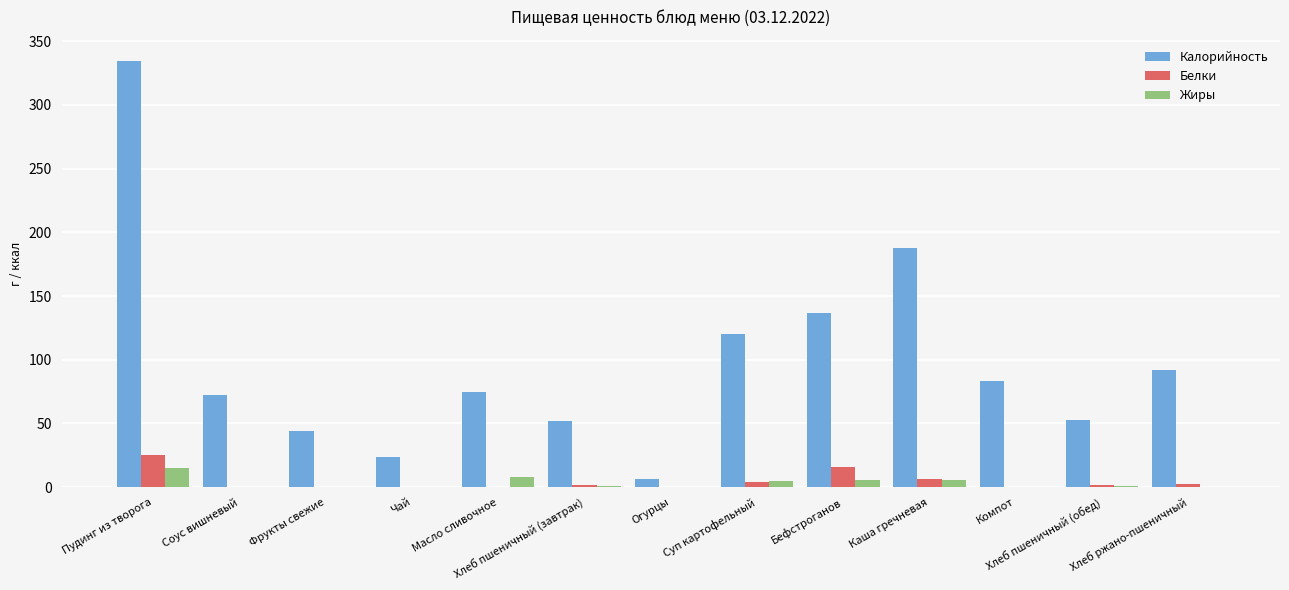

The Белки series shows 0.0 at Чай. True or false?

True